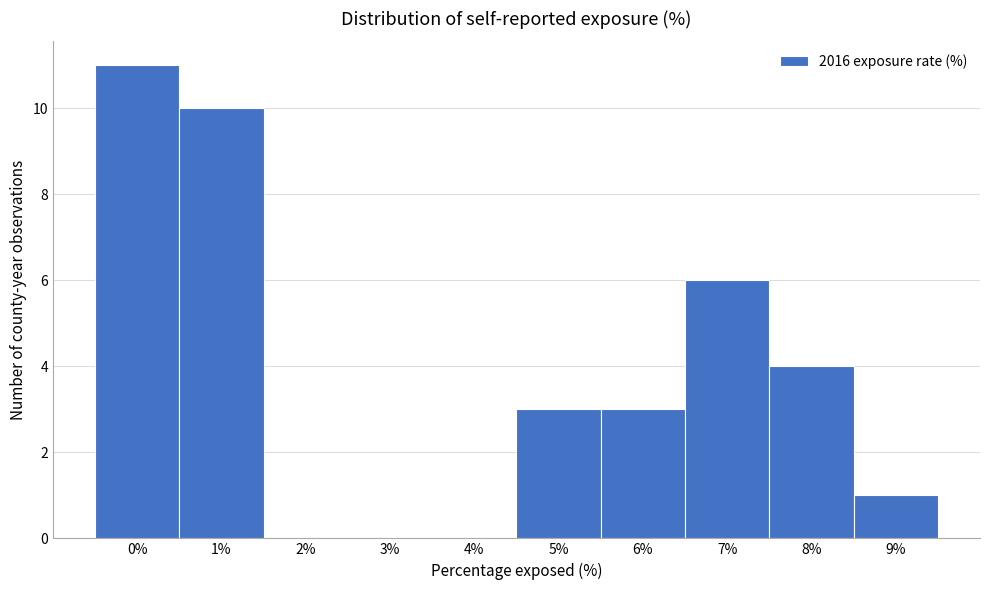

Reading left to right, list all the values displayed in this chart.

0%=11	1%=10	2%=0	3%=0	4%=0	5%=3	6%=3	7%=6	8%=4	9%=1